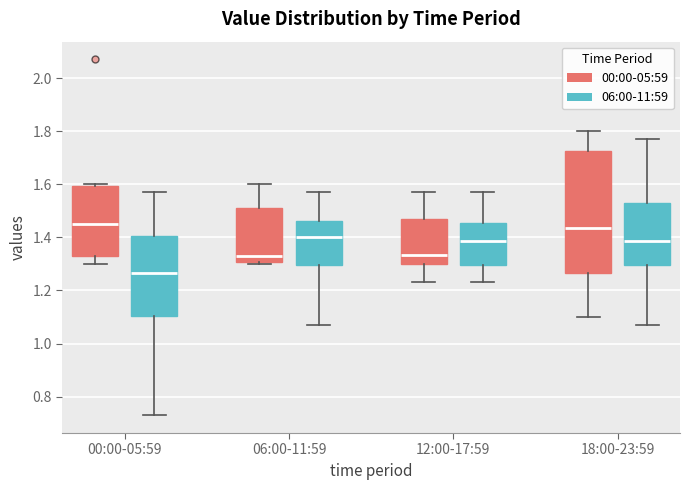

Reading left to right, read every box against the y-axis: the position of its median line, the range the box covers, and the ends of its whiskers. The values are not printed on the chart, so give them approximately, as read against the axis.

00:00-05:59 (00:00-05:59): median 1.46, box 1.34 to 1.60, whiskers 1.30 to 1.60 (just above the box's upper edge)
00:00-05:59 (06:00-11:59): median 1.26, box 1.10 to 1.40, whiskers 0.74 to 1.58
06:00-11:59 (00:00-05:59): median 1.34, box 1.30 to 1.52, whiskers 1.30 (just below the box's lower edge) to 1.60
06:00-11:59 (06:00-11:59): median 1.40, box 1.30 to 1.46, whiskers 1.08 to 1.58
12:00-17:59 (00:00-05:59): median 1.34, box 1.30 to 1.46, whiskers 1.24 to 1.58
12:00-17:59 (06:00-11:59): median 1.38, box 1.30 to 1.46, whiskers 1.24 to 1.58
18:00-23:59 (00:00-05:59): median 1.44, box 1.26 to 1.72, whiskers 1.10 to 1.80
18:00-23:59 (06:00-11:59): median 1.38, box 1.30 to 1.52, whiskers 1.08 to 1.78